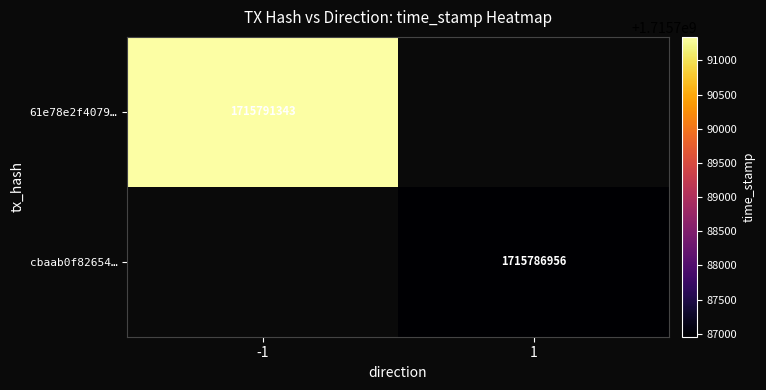

True or false: cbaab0f82654… has a value of 573622129 at 1.

False